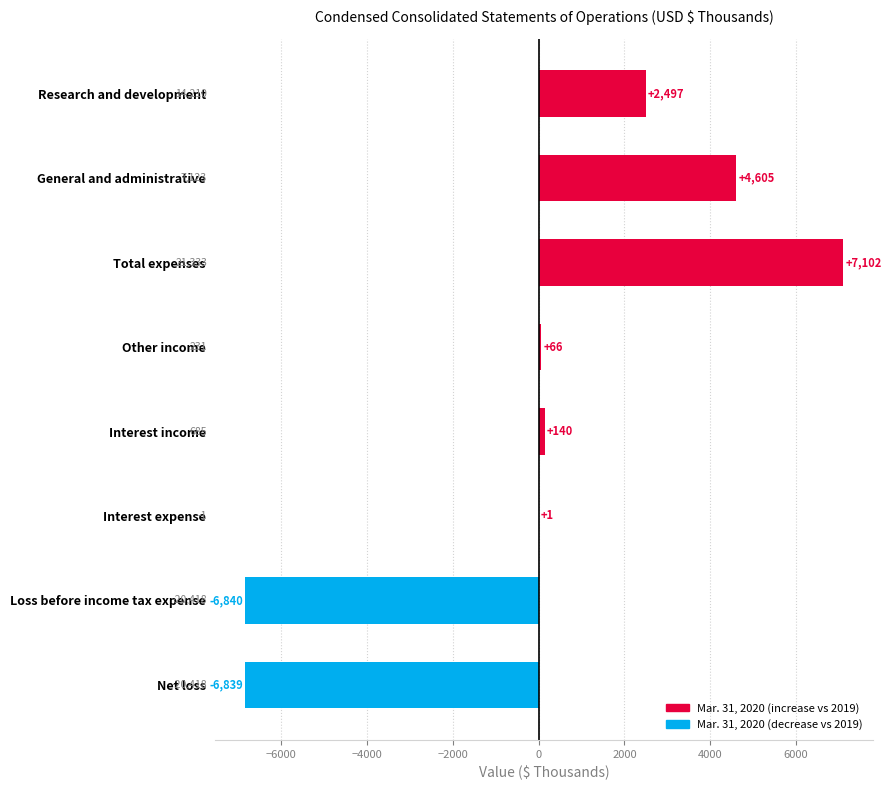

How many series are shown in this chart?

1